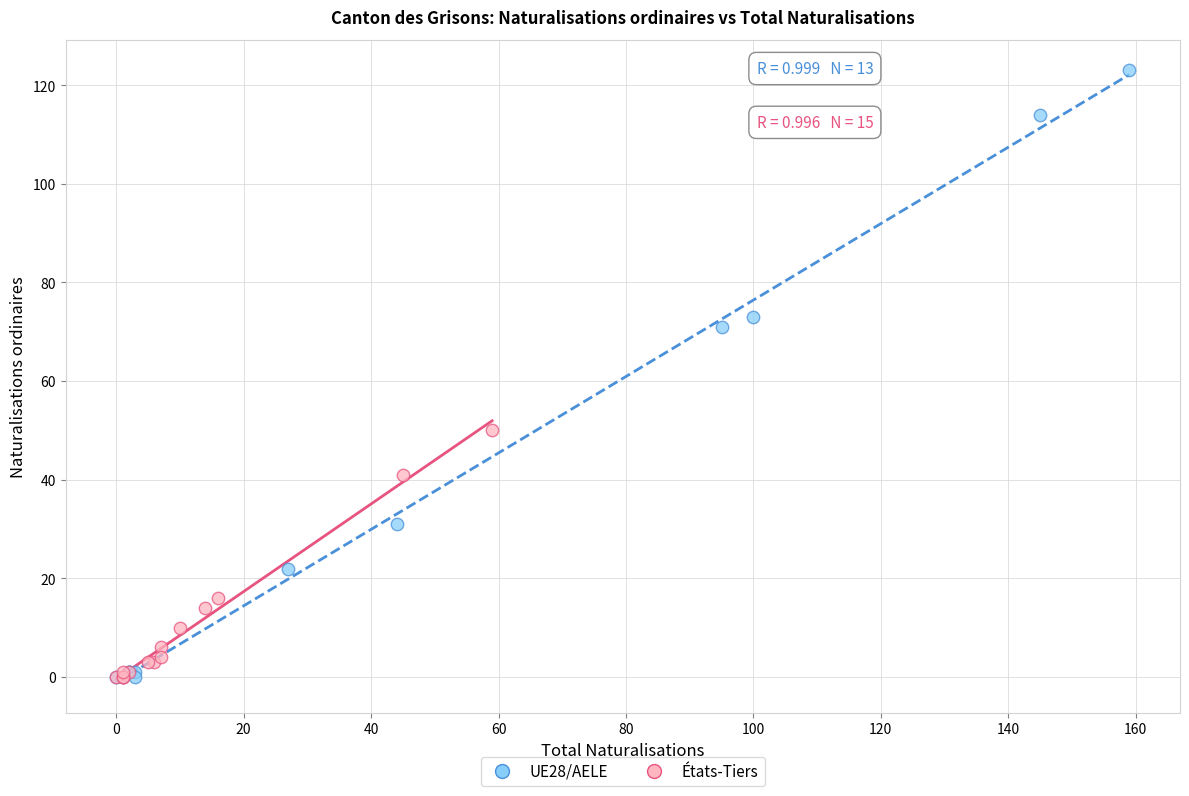

Which series contains the highest Y value?

UE28/AELE